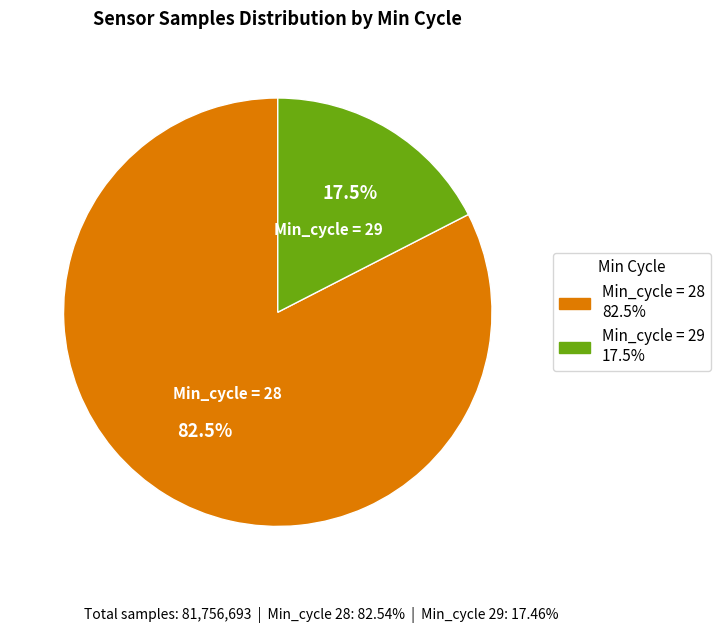

Is there any slice that represents more than half of the pie?

Yes